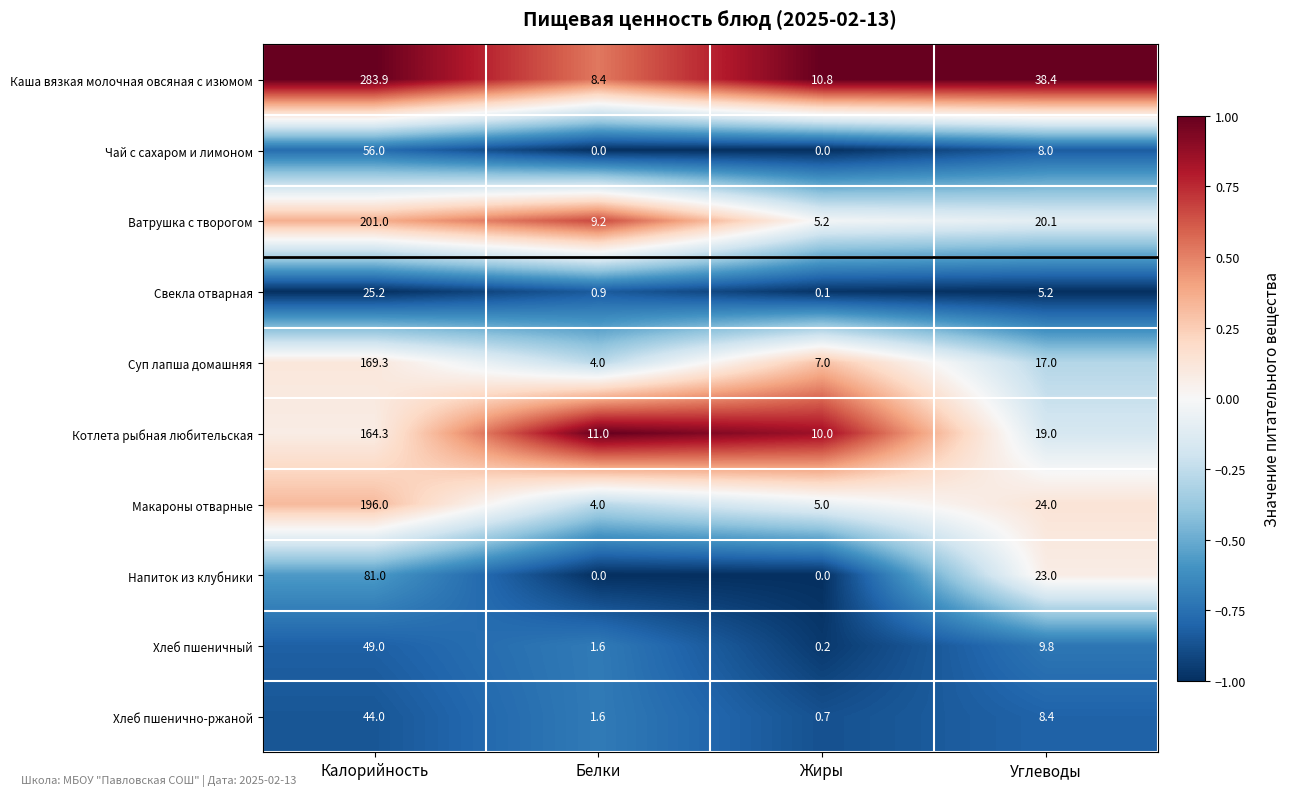

Is the value of Ватрушка с творогом at Белки greater than the value of Свекла отварная at Белки?

Yes